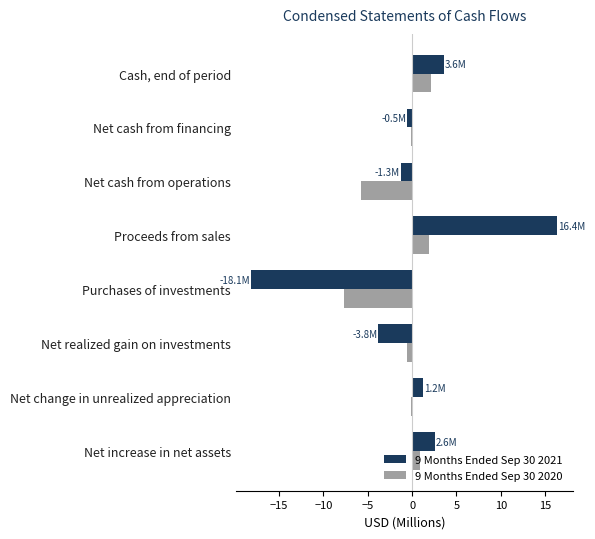

How many values in the 9 Months Ended Sep 30 2021 series exceed 1?

4